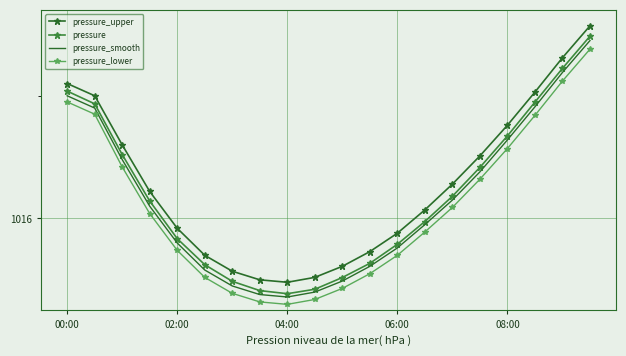

What is the value of the pressure_upper point at the 12th from the left?

1015.7